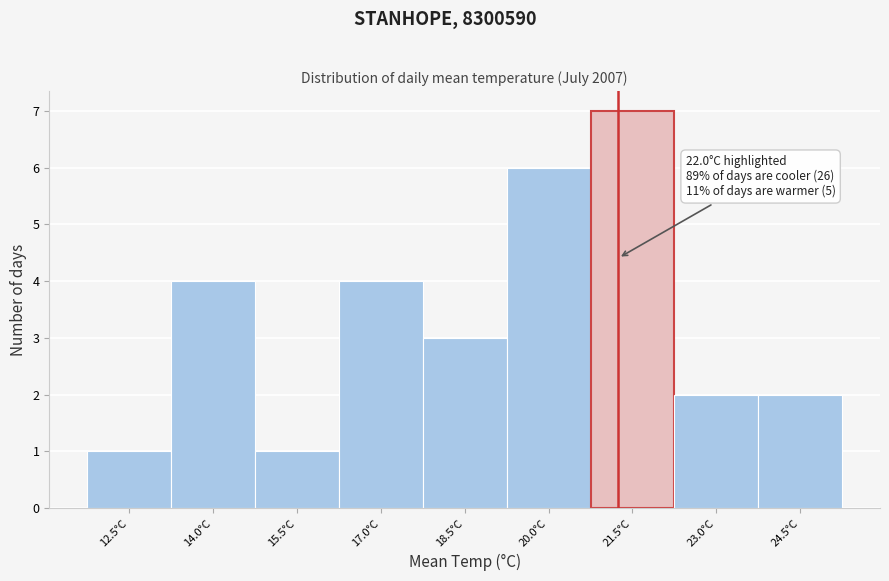

Reading left to right, transcribe all the data shown in this chart.

12.5°C=1	14.0°C=4	15.5°C=1	17.0°C=4	18.5°C=3	20.0°C=6	21.5°C=7	23.0°C=2	24.5°C=2